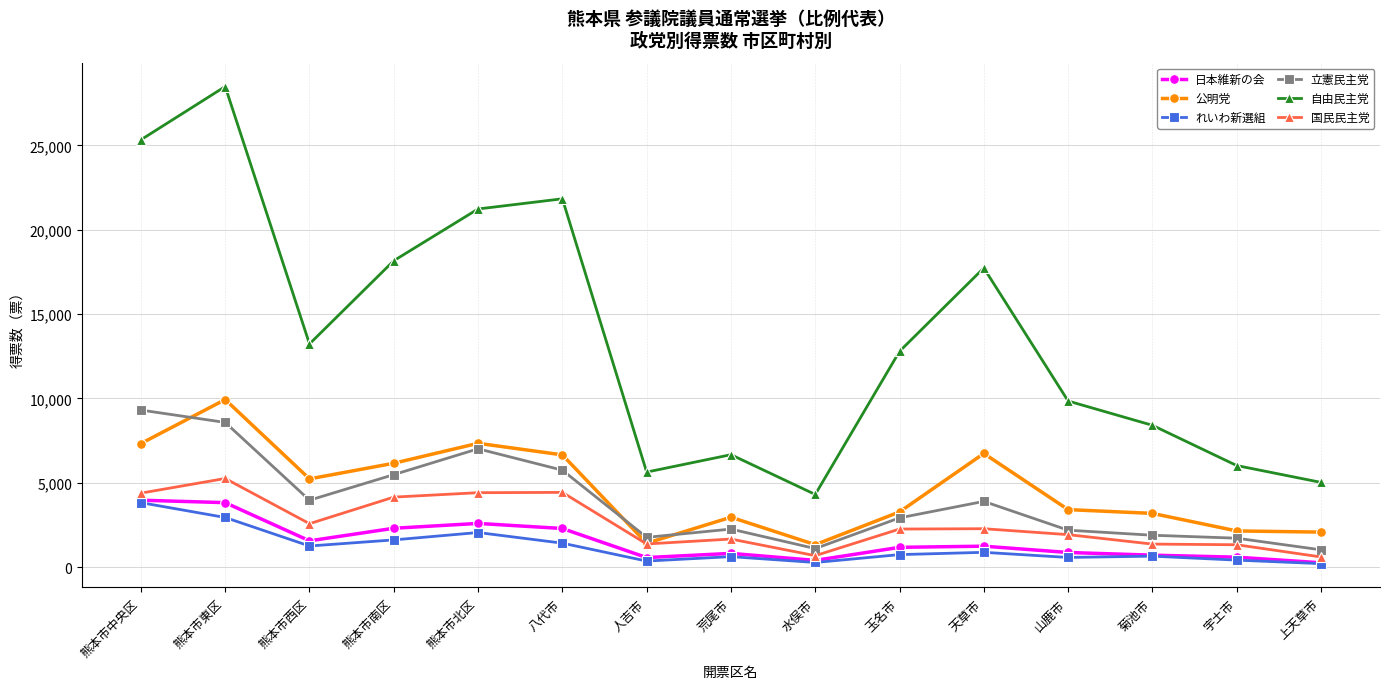

Is this an area chart (filled region under the line)?

No